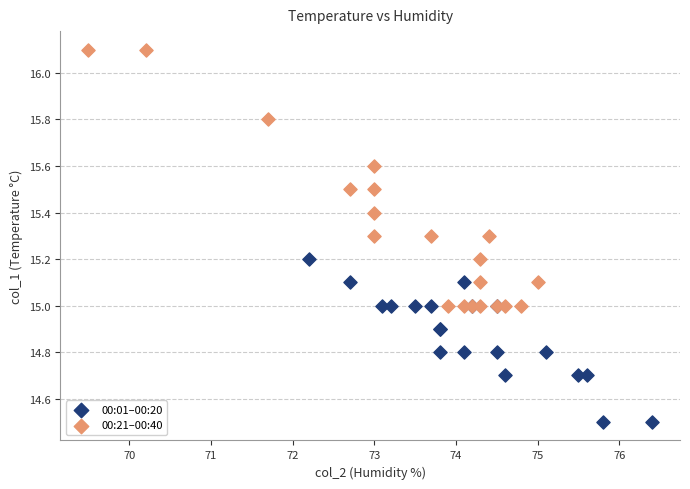

What are all the series names shown in the legend?

00:01–00:20, 00:21–00:40